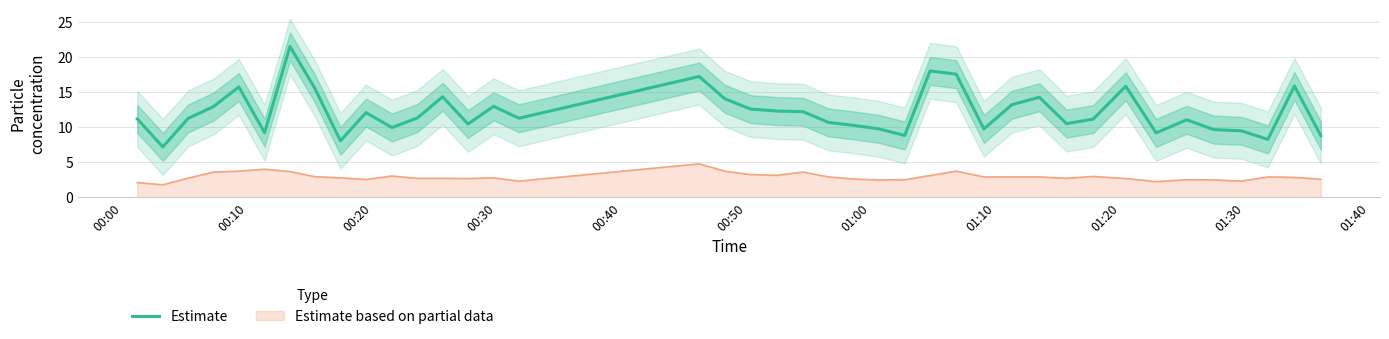

What is the maximum value for Estimate?

21.6